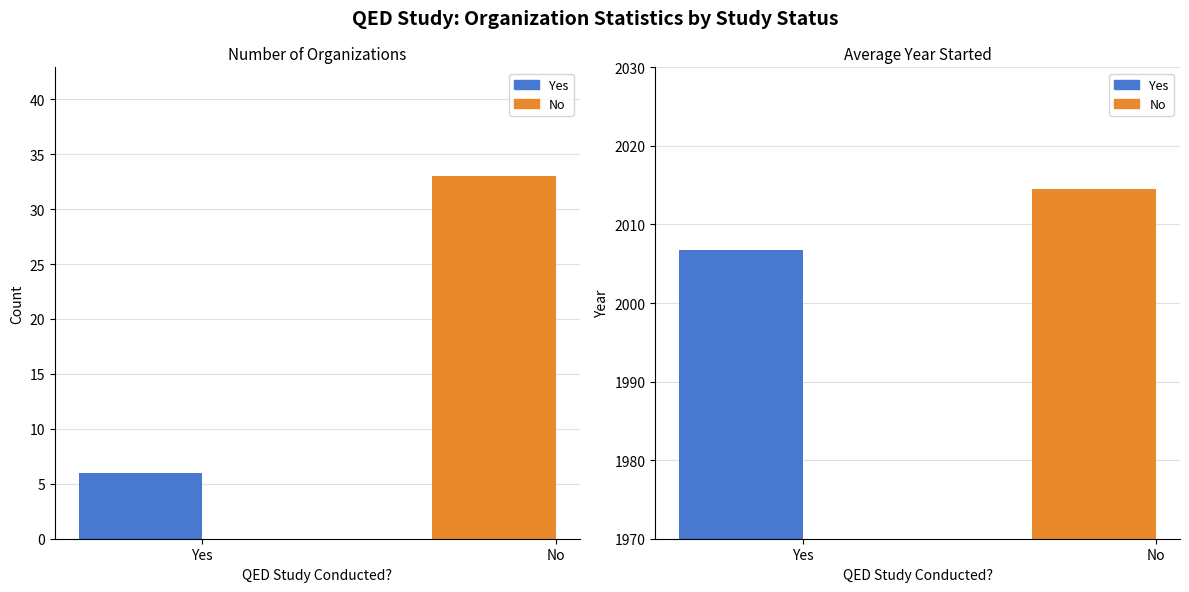

How many data points in Avg Year Started are less than 2014?

1